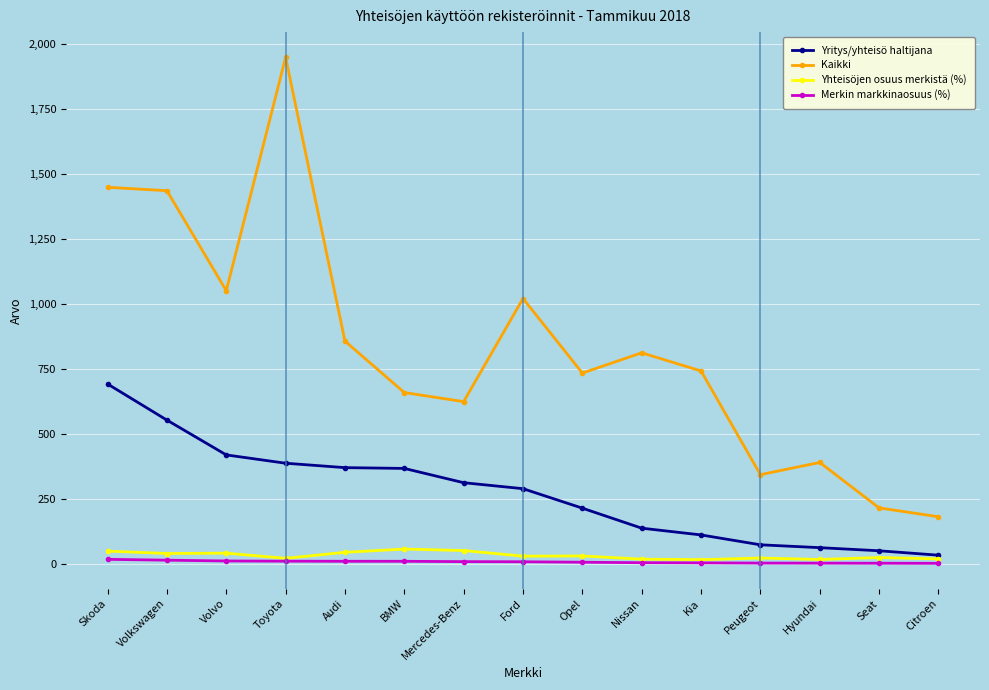

What is the minimum value for Yritys/yhteisö haltijana?

32.0